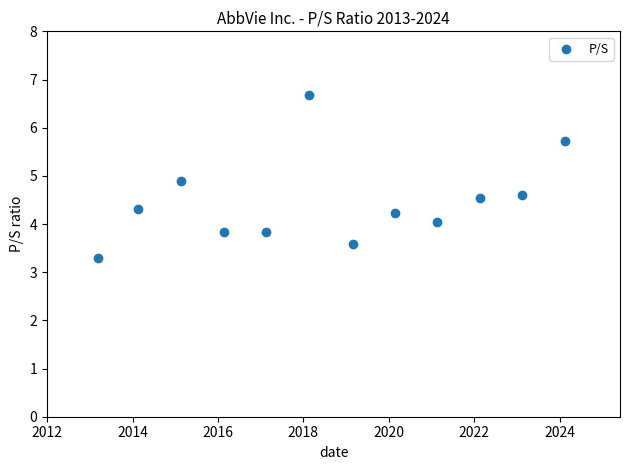

What is the range of Y values (max minus min)?

3.4